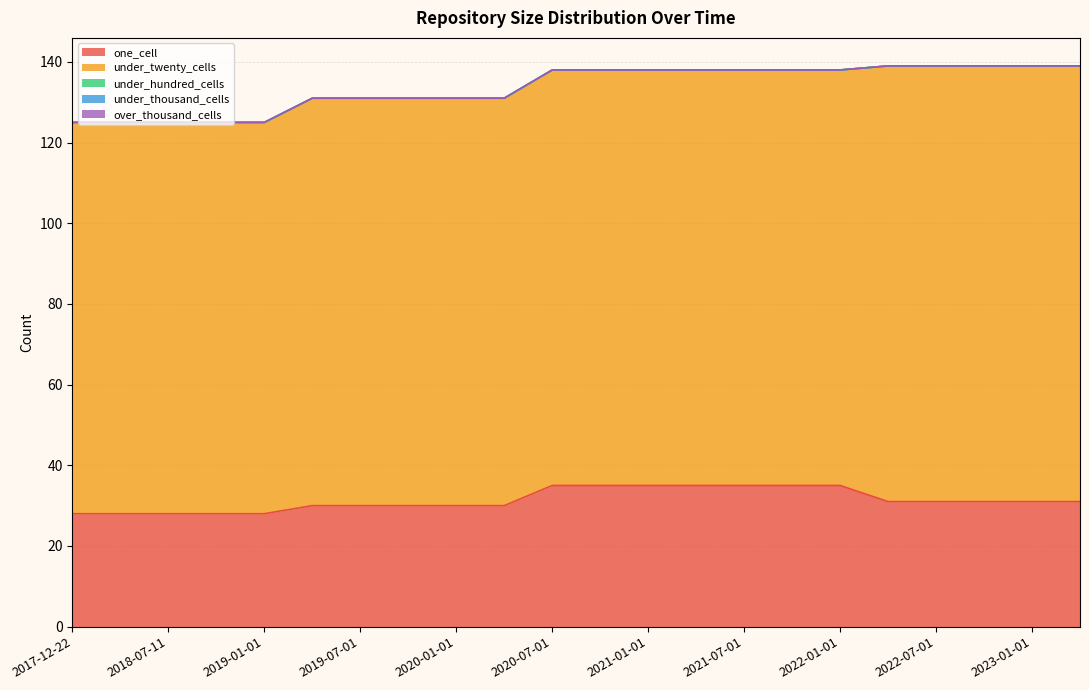

Reading left to right, list all the values displayed in this chart.

one_cell: 28	28	28	28	28	30	30	30	30	30	35	35	35	35	35	35	35	31	31	31	31	31
under_twenty_cells: 97	97	97	97	97	101	101	101	101	101	103	103	103	103	103	103	103	108	108	108	108	108
under_hundred_cells: 0	0	0	0	0	0	0	0	0	0	0	0	0	0	0	0	0	0	0	0	0	0
under_thousand_cells: 0	0	0	0	0	0	0	0	0	0	0	0	0	0	0	0	0	0	0	0	0	0
over_thousand_cells: 0	0	0	0	0	0	0	0	0	0	0	0	0	0	0	0	0	0	0	0	0	0